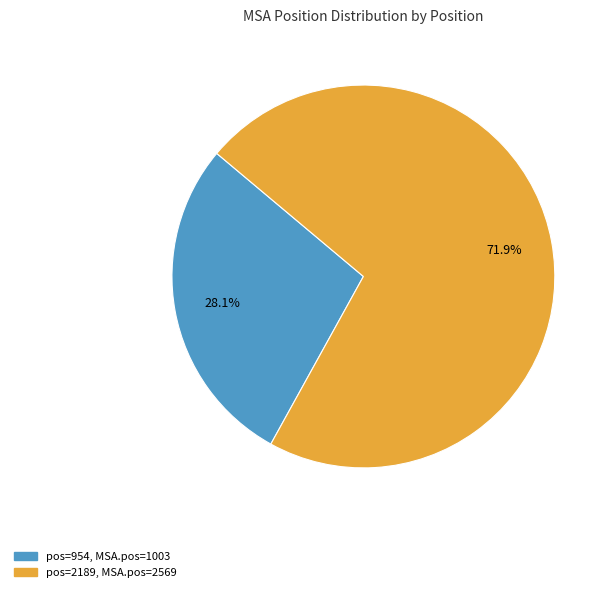

Is there a majority slice in this chart?

Yes